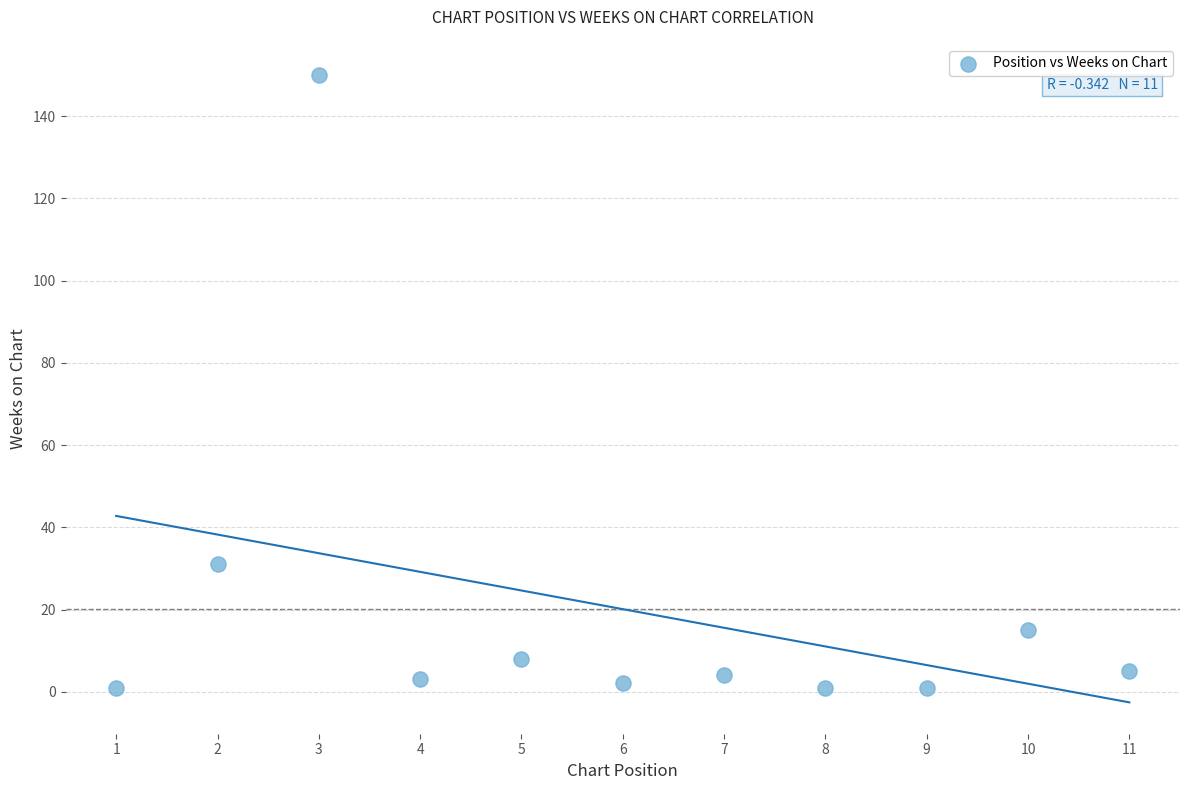

What Y value in the scatter plot is closest to 75?

31